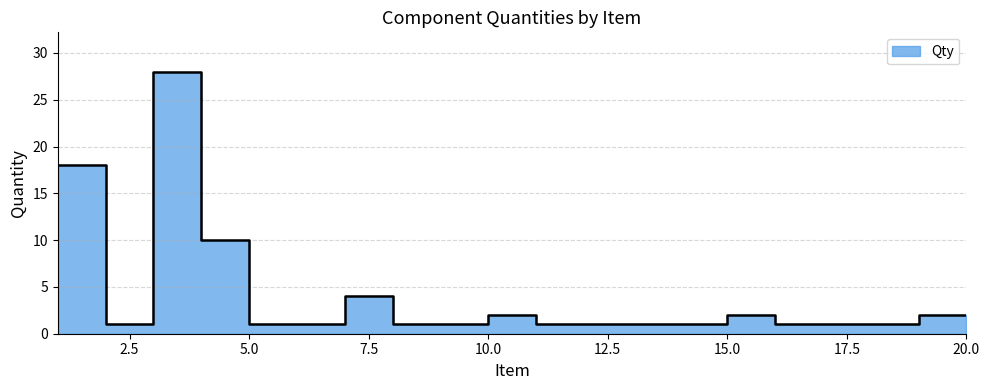

Which has a higher value, 5 or 18?

5